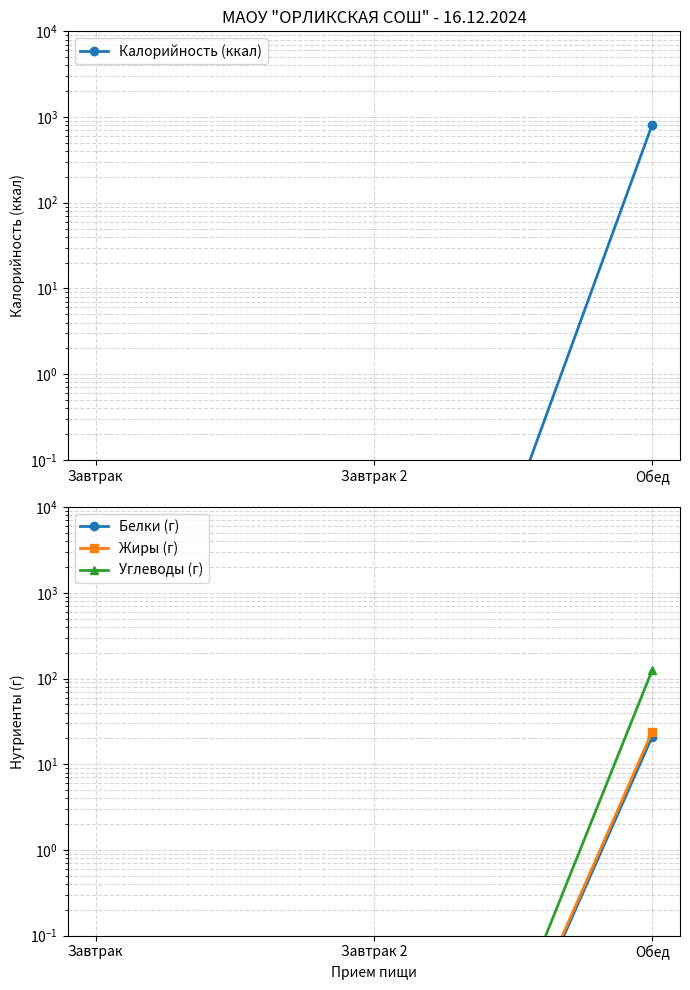

What is the label of the 2nd point from the right?

Завтрак 2